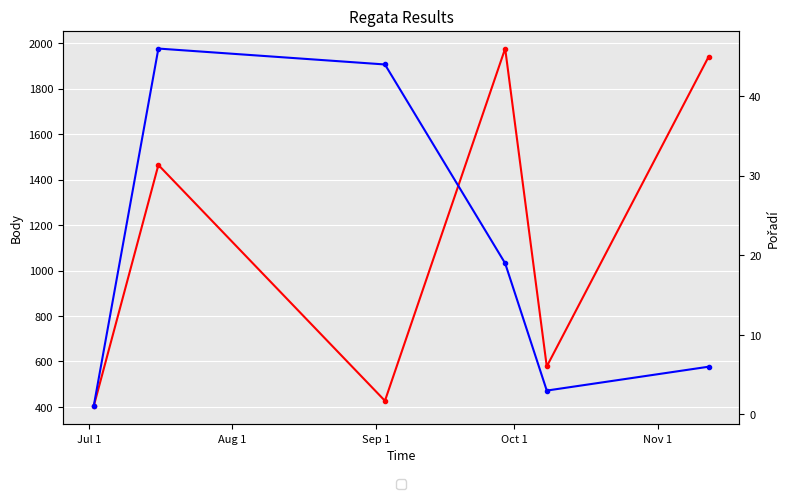

True or false: Body and Pořadí intersect in this chart.

False